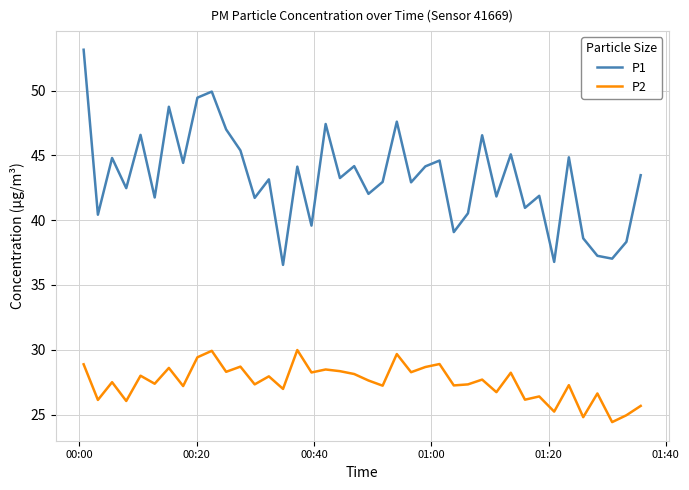

Rank the series by their average value, from lowest to highest.

P2, P1